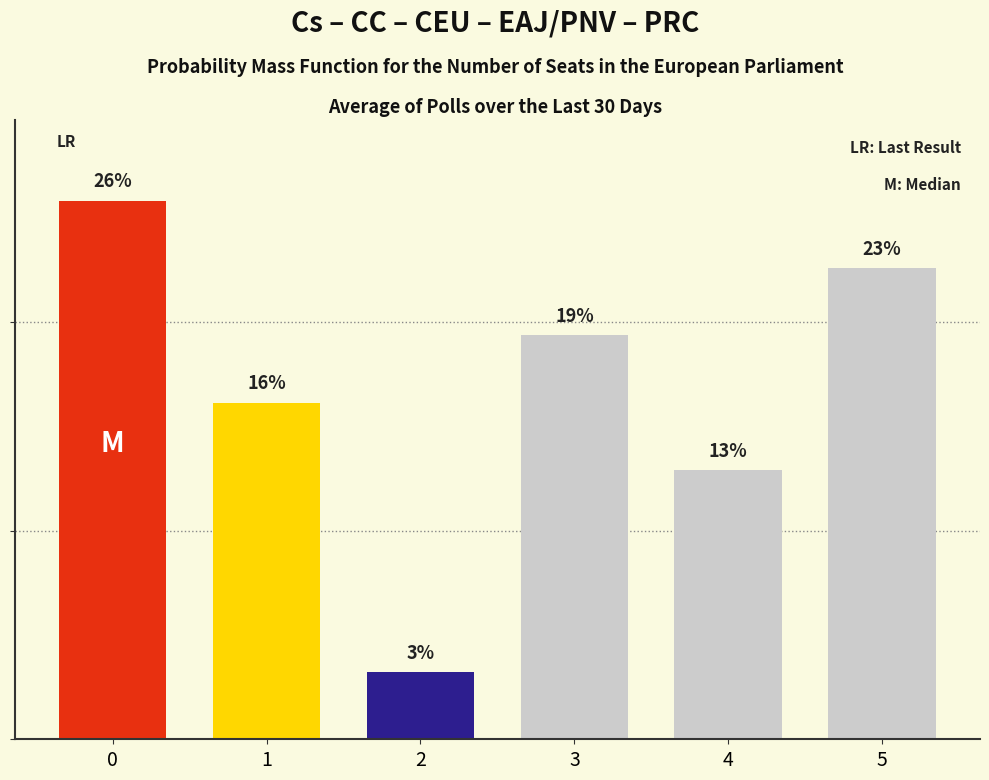

The chart shows a value of 25.8 at 0. True or false?

True